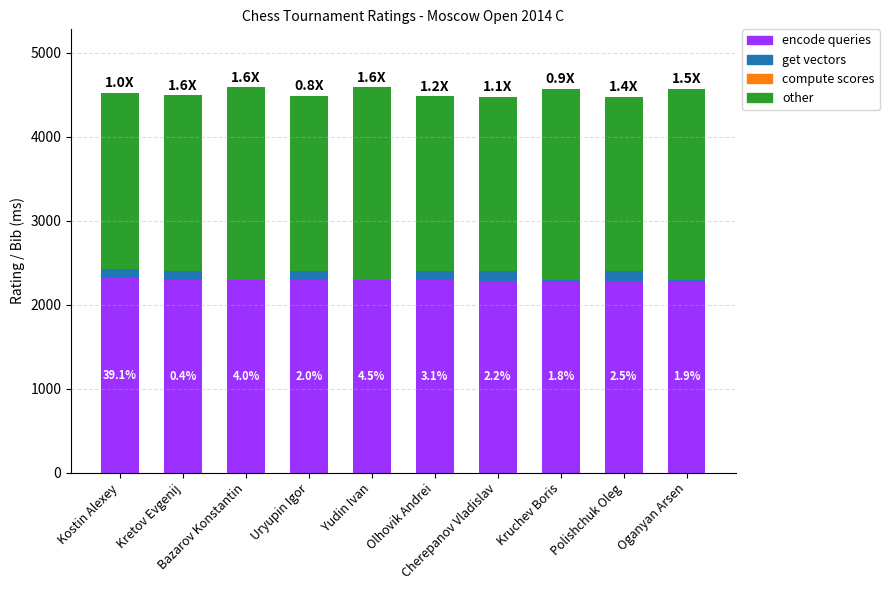

What is the maximum value for encode queries?

2319